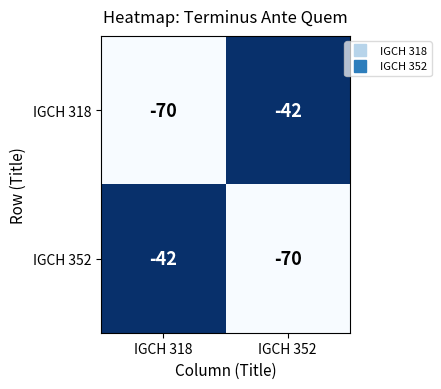

List the labels in order of IGCH 352 value, smallest first.

IGCH 352, IGCH 318